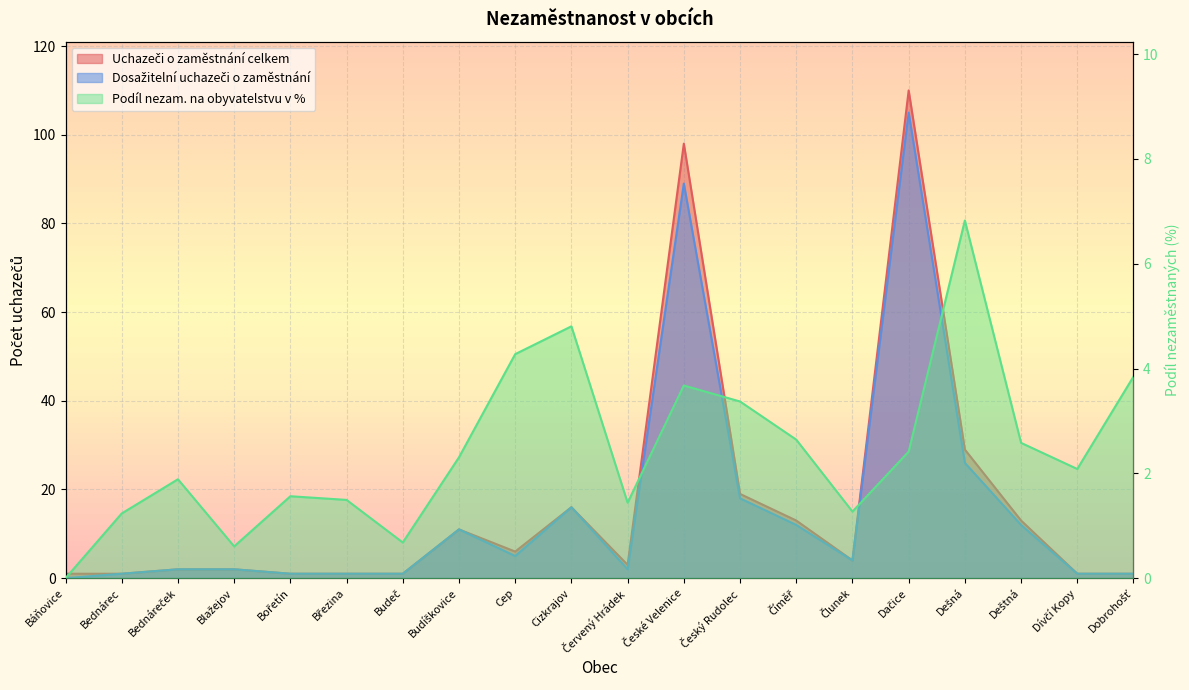

The Uchazeči o zaměstnání celkem series shows 3.0 at Červený Hrádek. True or false?

True